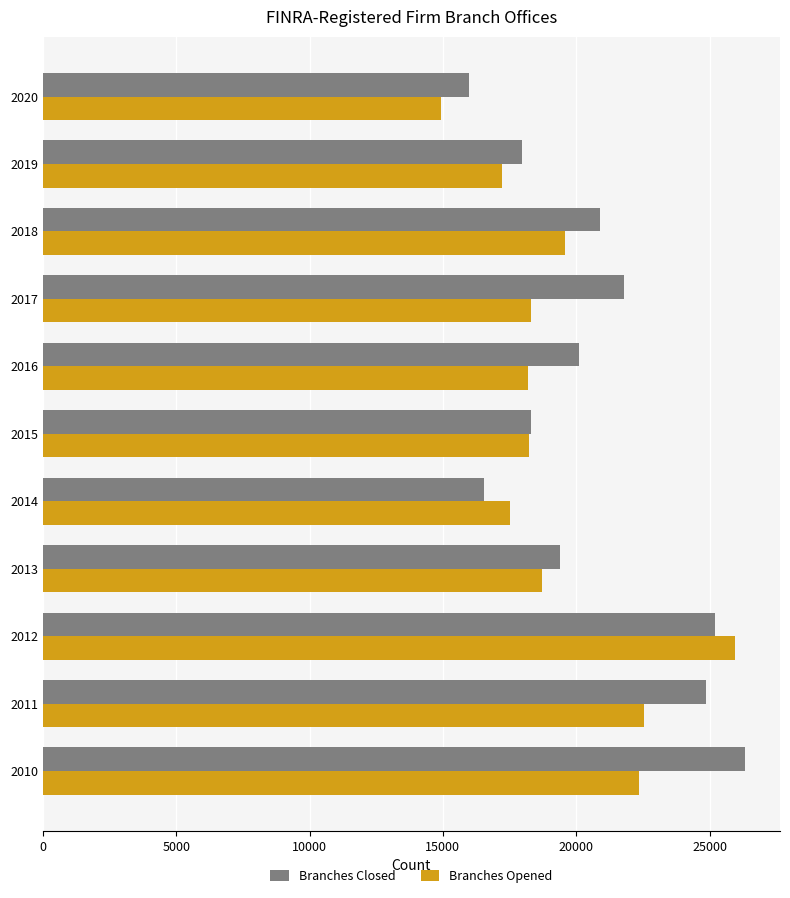

Rank the series at 2010 from highest to lowest value.

Branches Closed, Branches Opened